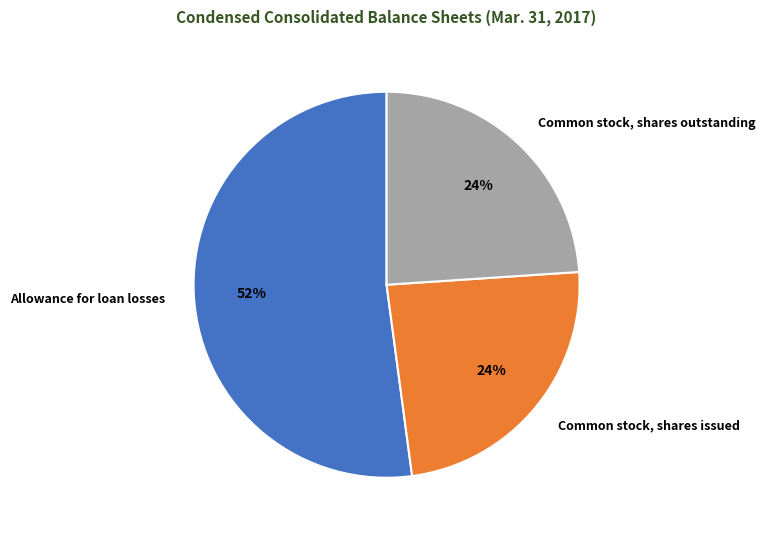

How many segments does this pie chart have?

3